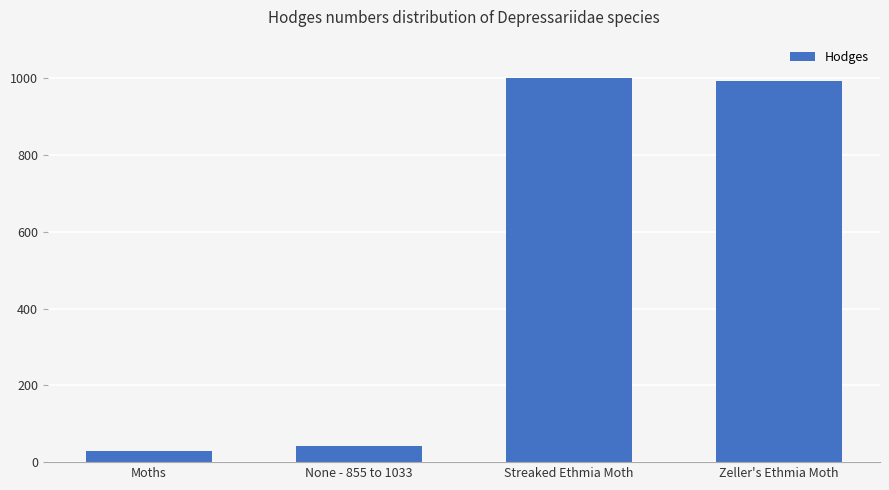

What is the approximate value at Streaked Ethmia Moth?

999.0